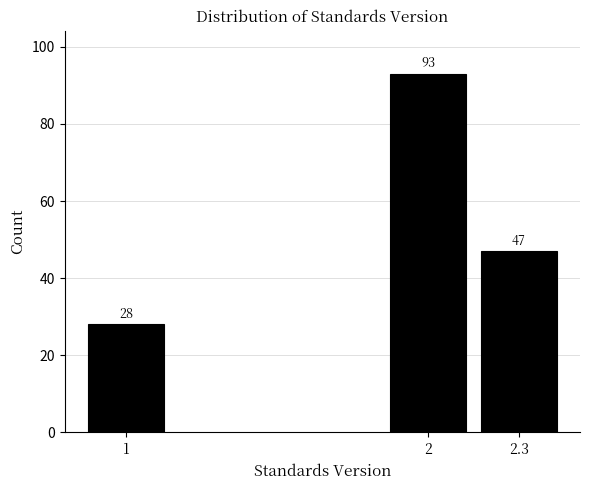

Reading left to right, what are all the values shown in this chart?

1=28	2=93	2.3=47